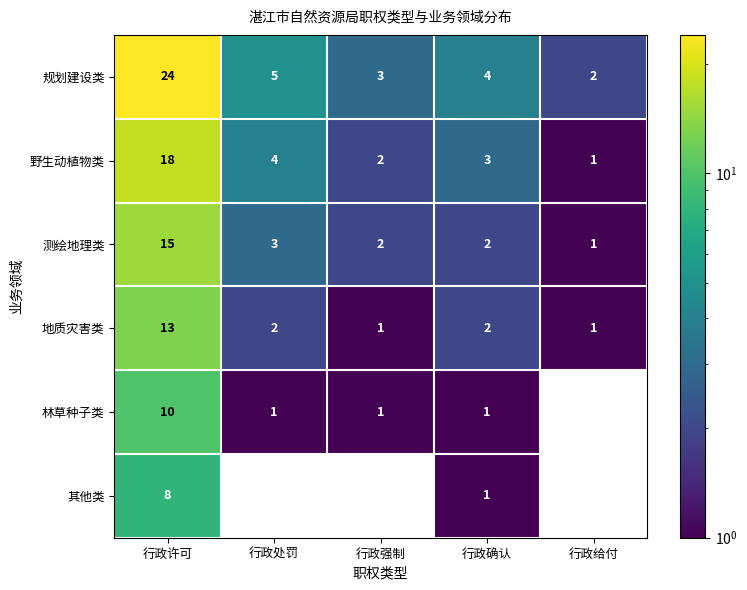

Is it true that 林草种子类 equals 1 at 行政确认?

True